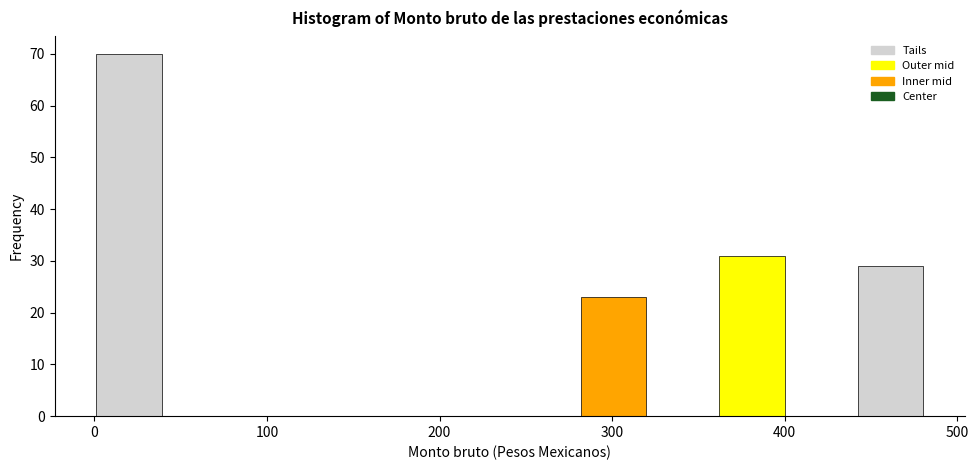

Which range on the x-axis has the tallest bar?

0 to 40